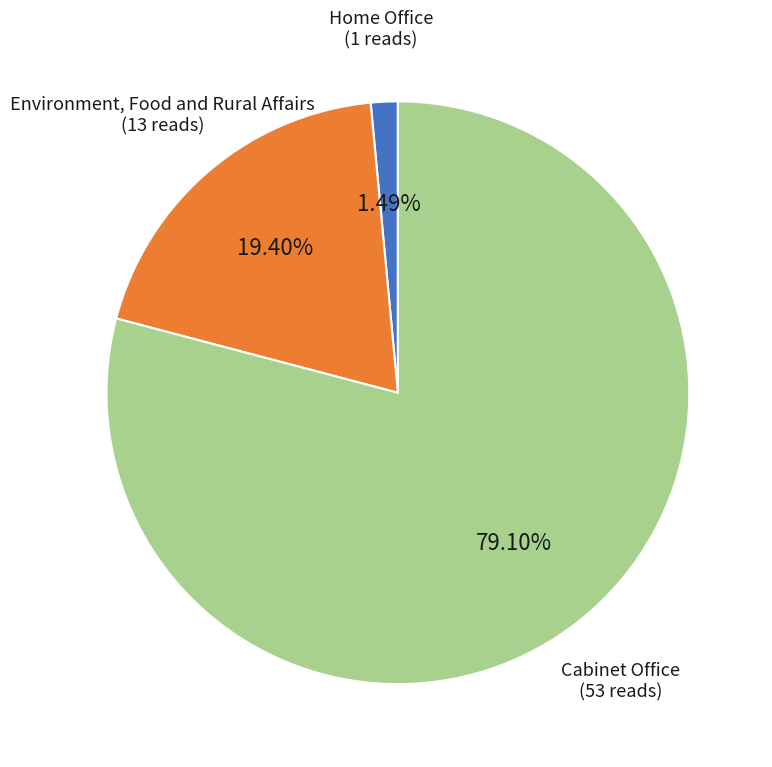

How many segments does this pie chart have?

3